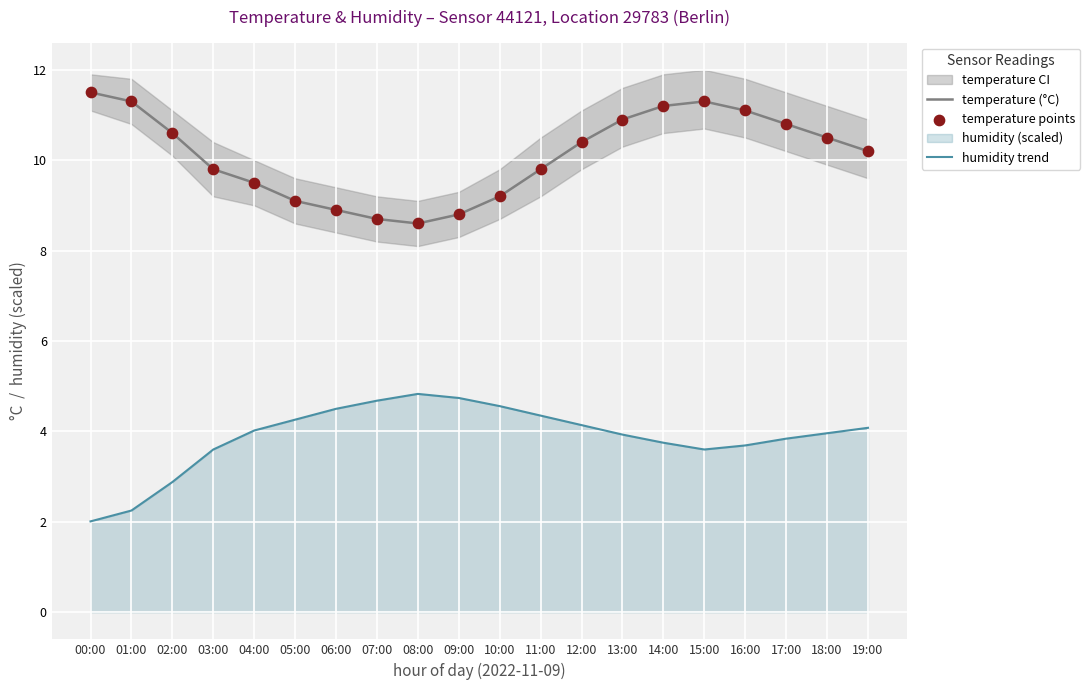

What is the total value across all series at 04:00?

23.0